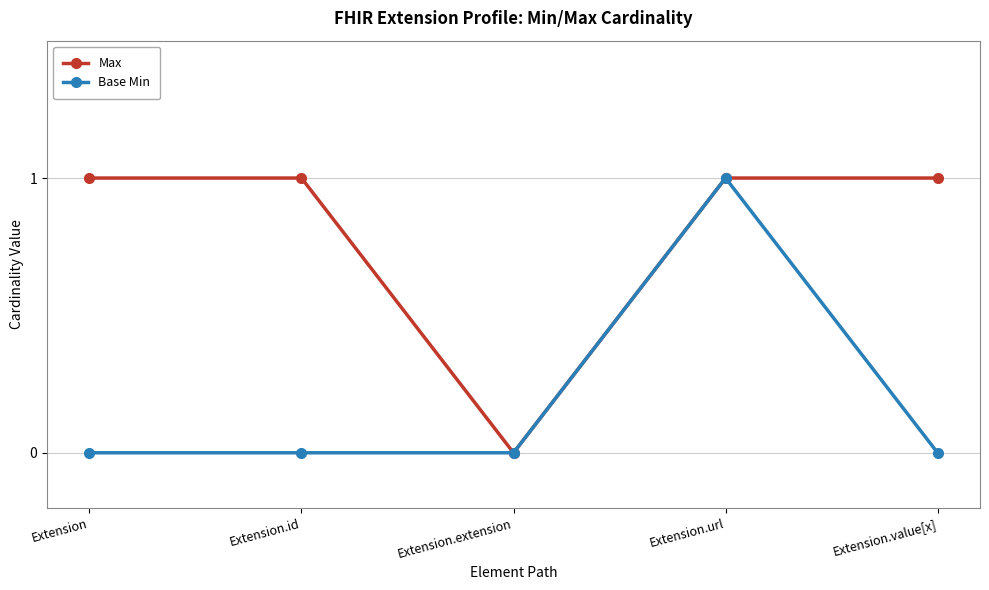

True or false: Max has a value of 2 at Extension.url.

False